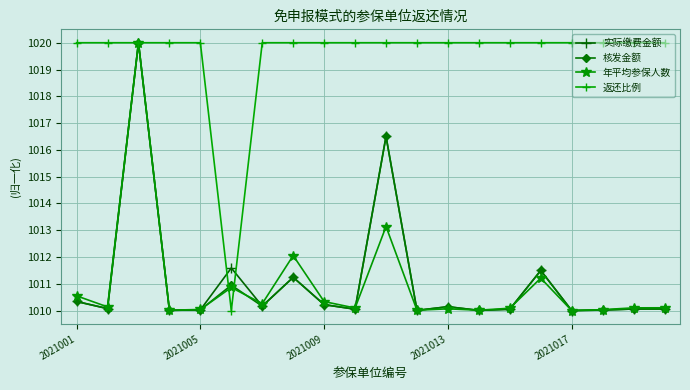

What is the value of the 年平均参保人数 point at the 14th from the left?

1010.0